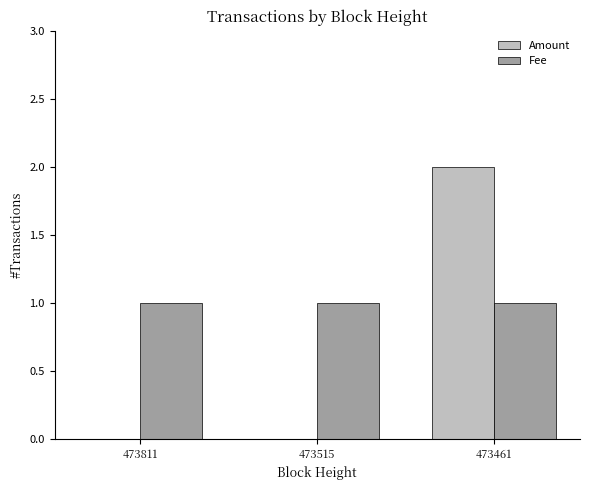

What is the sum of all Fee values?

3